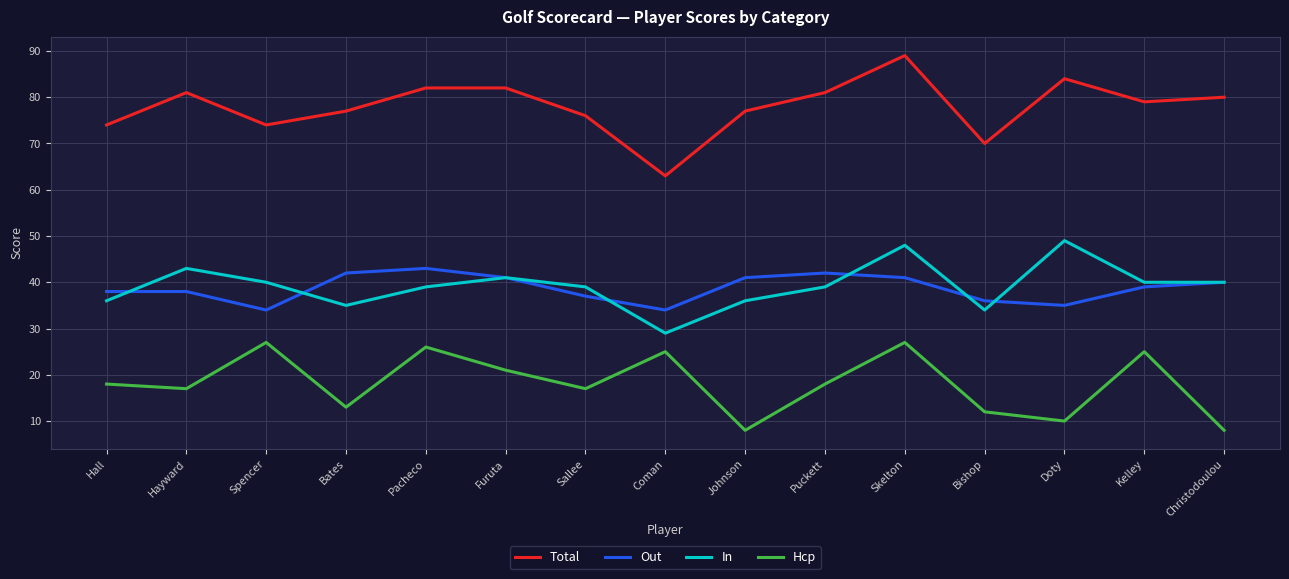

At which label does In reach its minimum?

Coman